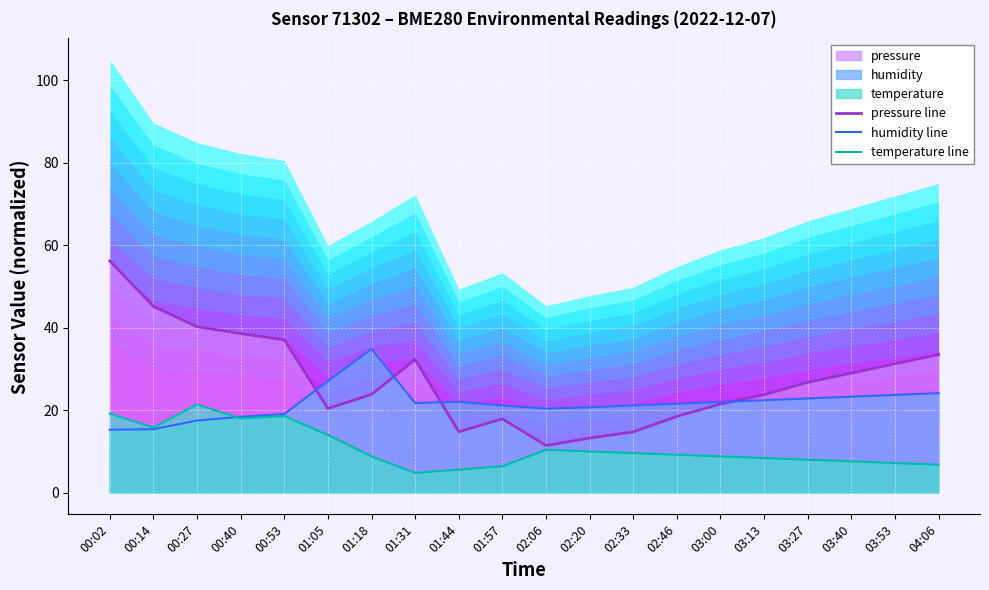

True or false: temperature line has more than 2 points higher than both neighbors.

True